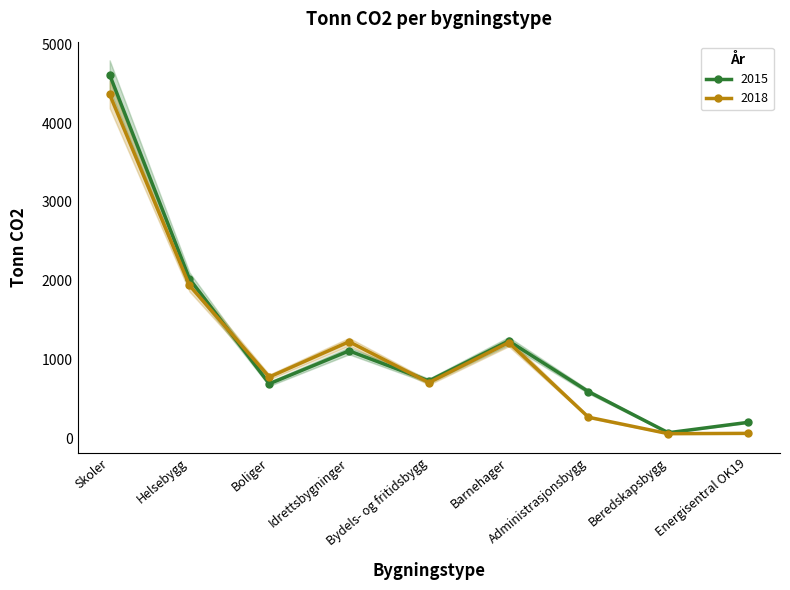

True or false: 2018 and 2015 cross at least once.

True